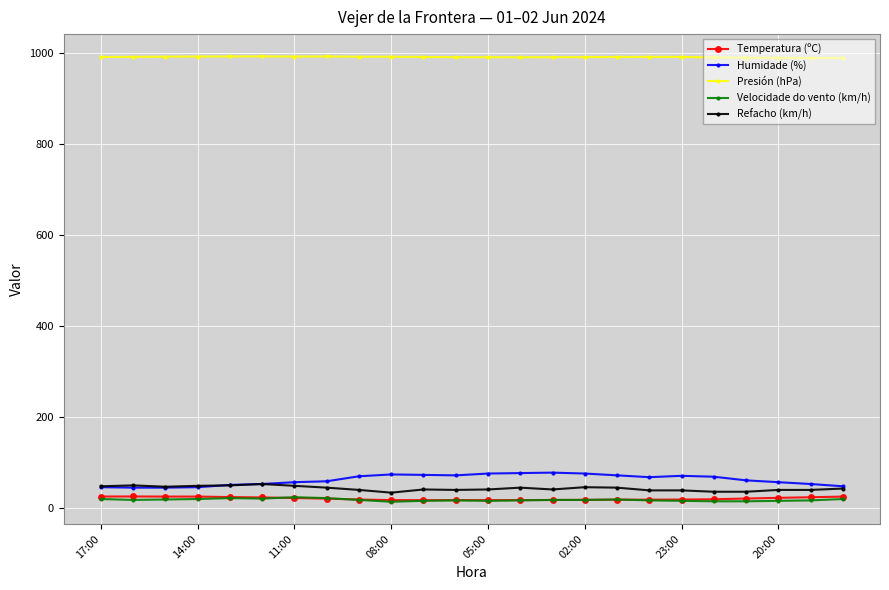

What is the value of the Humidade (%) point at the 11th from the left?

73.0